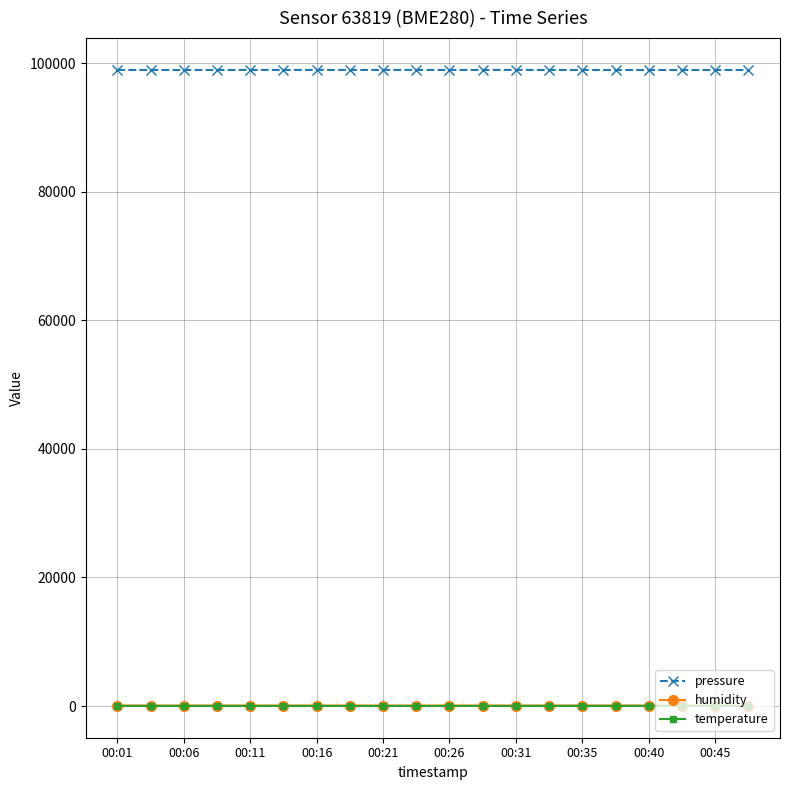

Which series has the largest total across all categories?

pressure